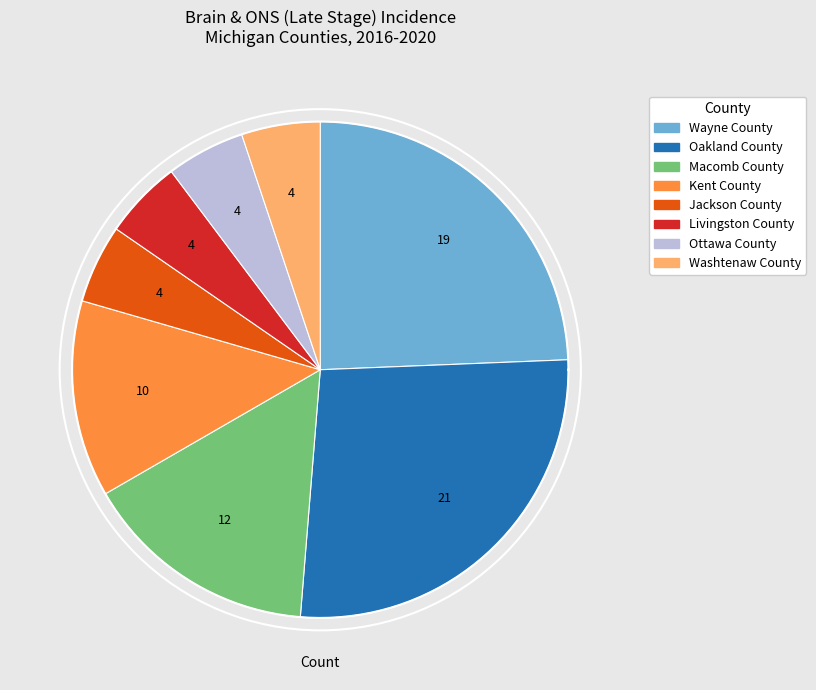

Do Jackson County and Livingston County together represent more than half of the pie?

No